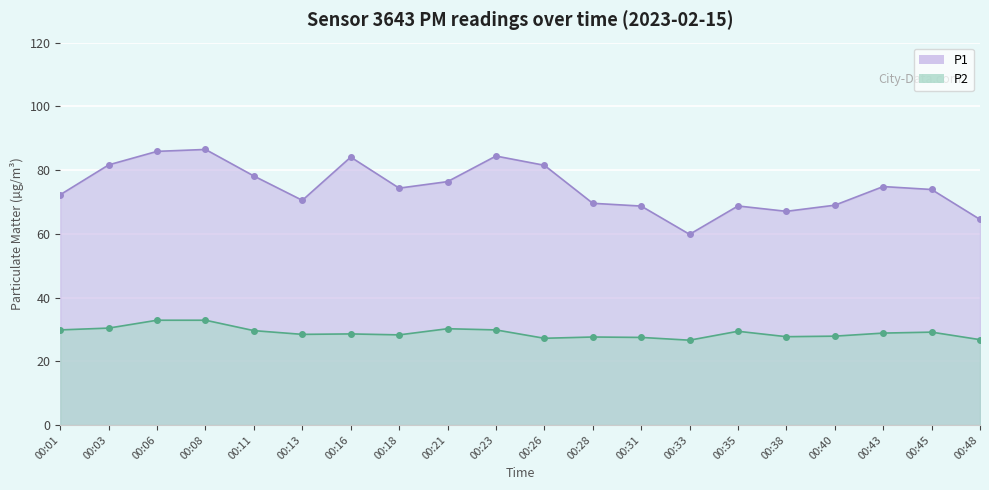

What is the sum of all P1 values?

1491.6